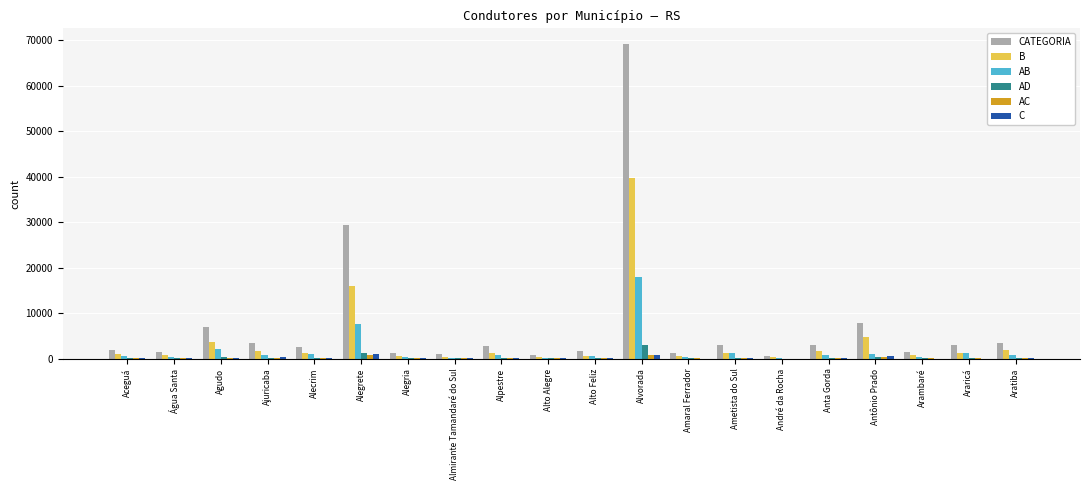

How many groups of bars are there?

20